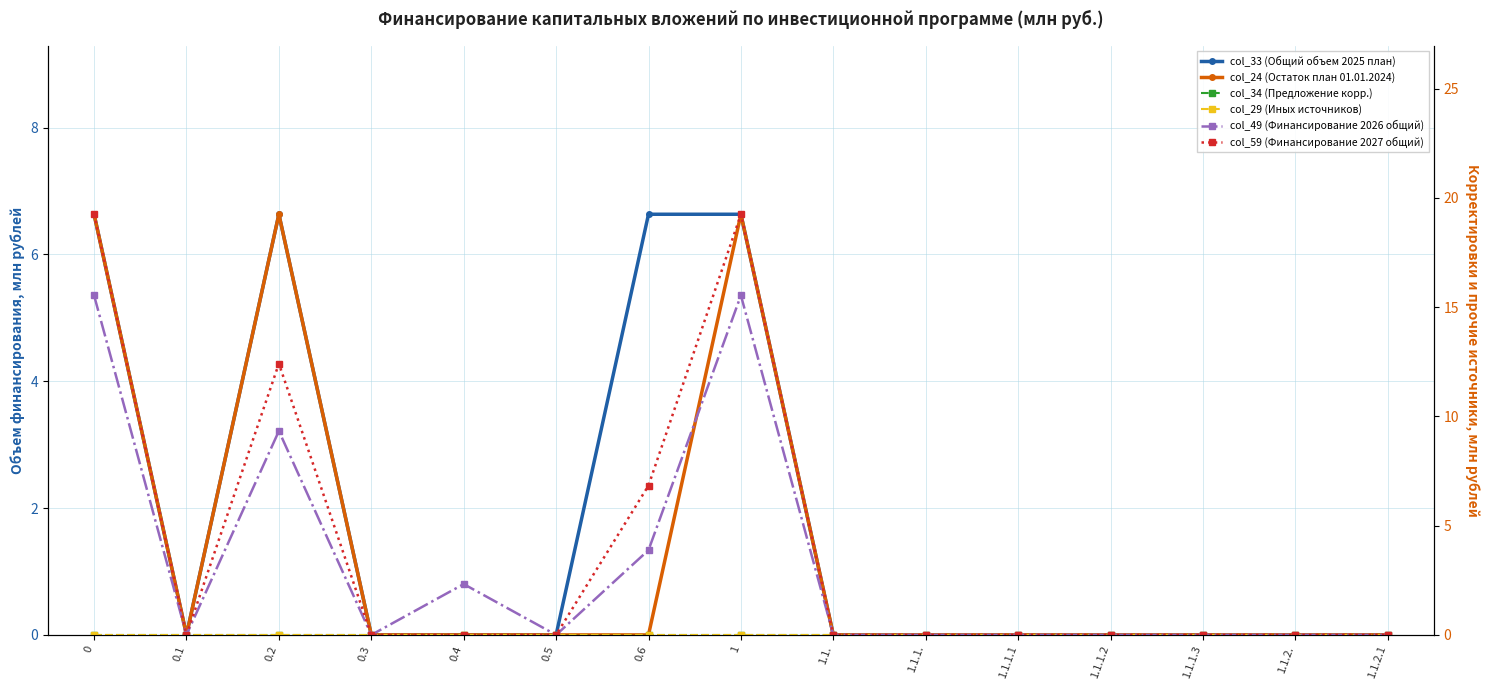

How many interior local valleys does the col_59 (Финансирование 2027 общий) series have?

1